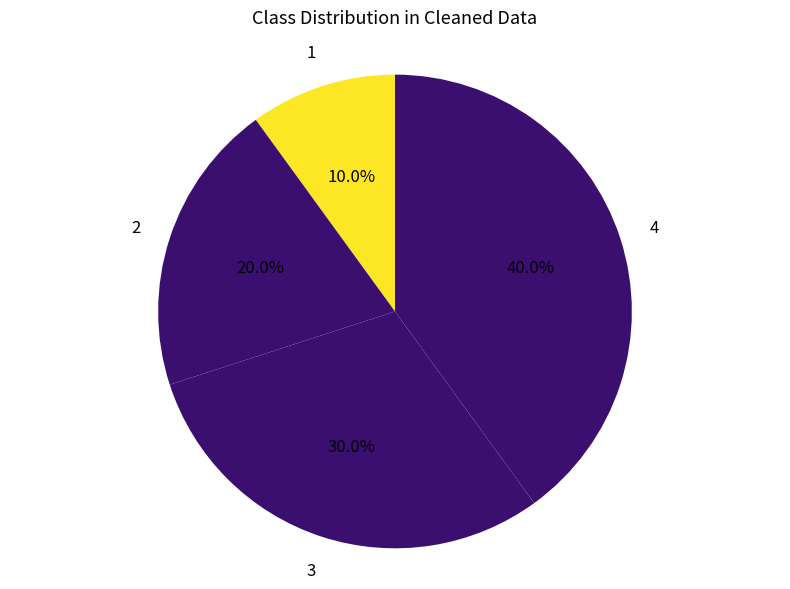

Count the number of slices in the pie.

4